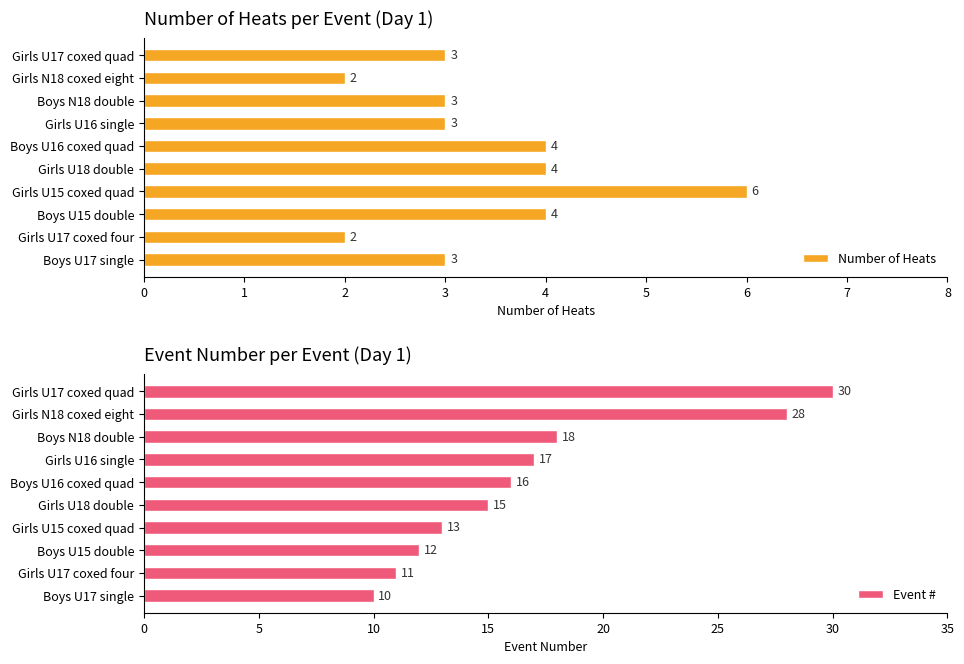

Rank the series by their maximum value, from lowest to highest.

Number of Heats, Event #